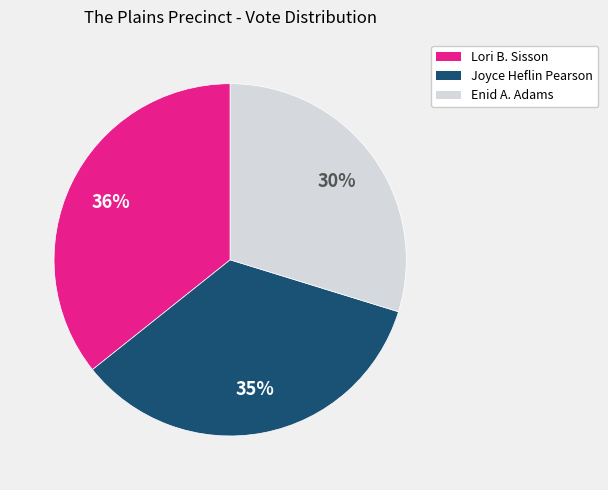

Does Joyce Heflin Pearson account for over 50% of the chart?

No